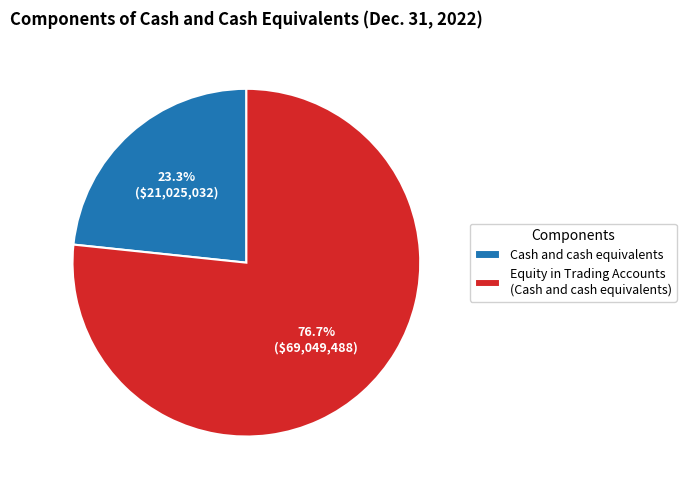

Which category has the smallest portion of the pie?

Cash and cash equivalents